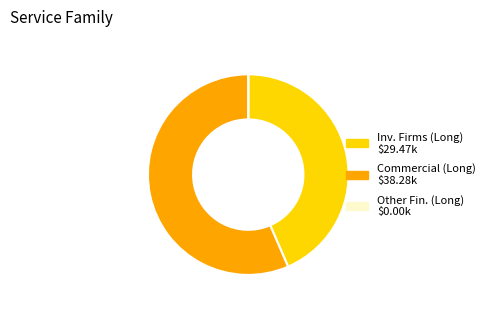

Is there a majority slice in this chart?

Yes